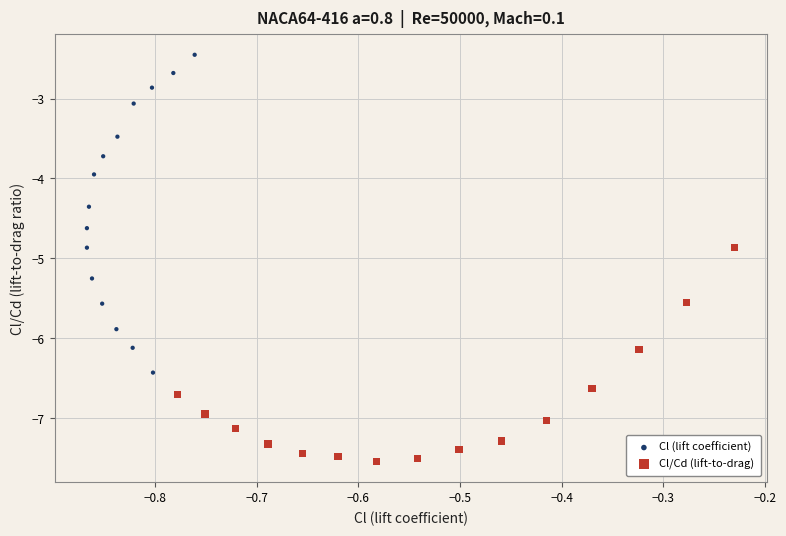

Which series contains the lowest Y value?

Cl/Cd (lift-to-drag)